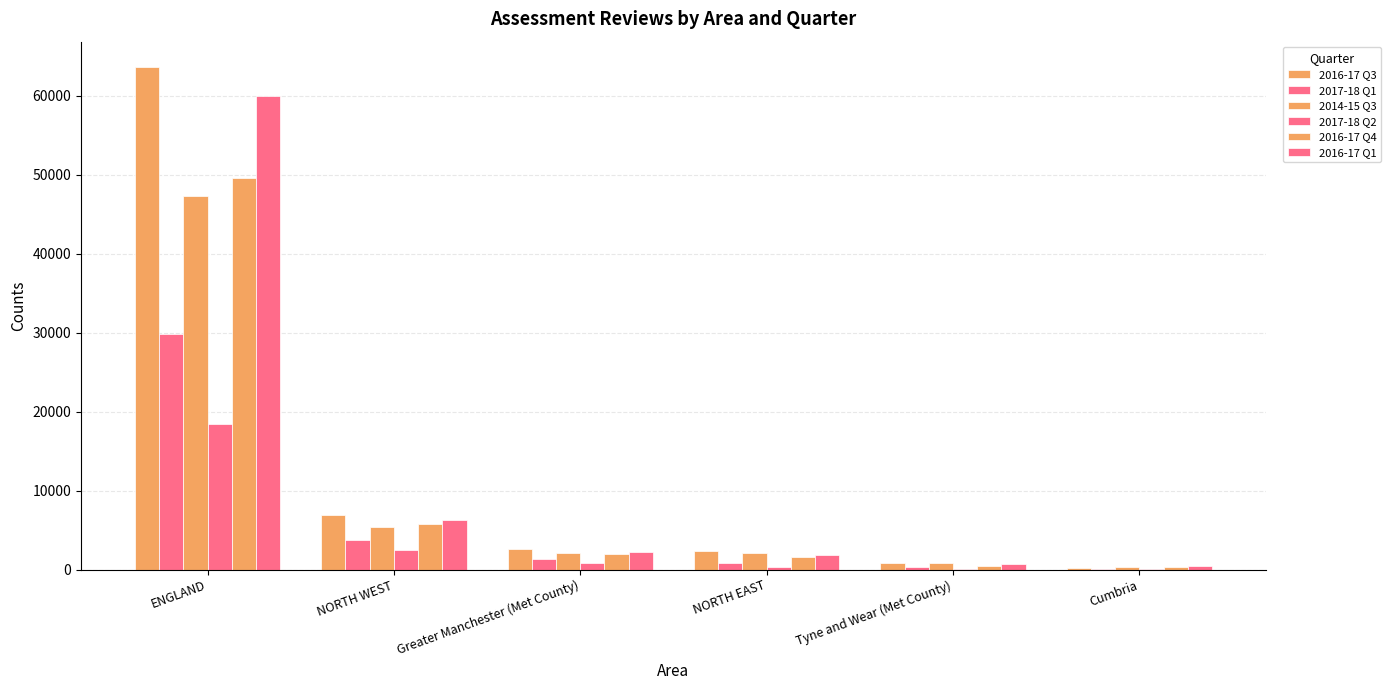

The 2014-15 Q3 series shows 3493 at Greater Manchester (Met County). True or false?

False